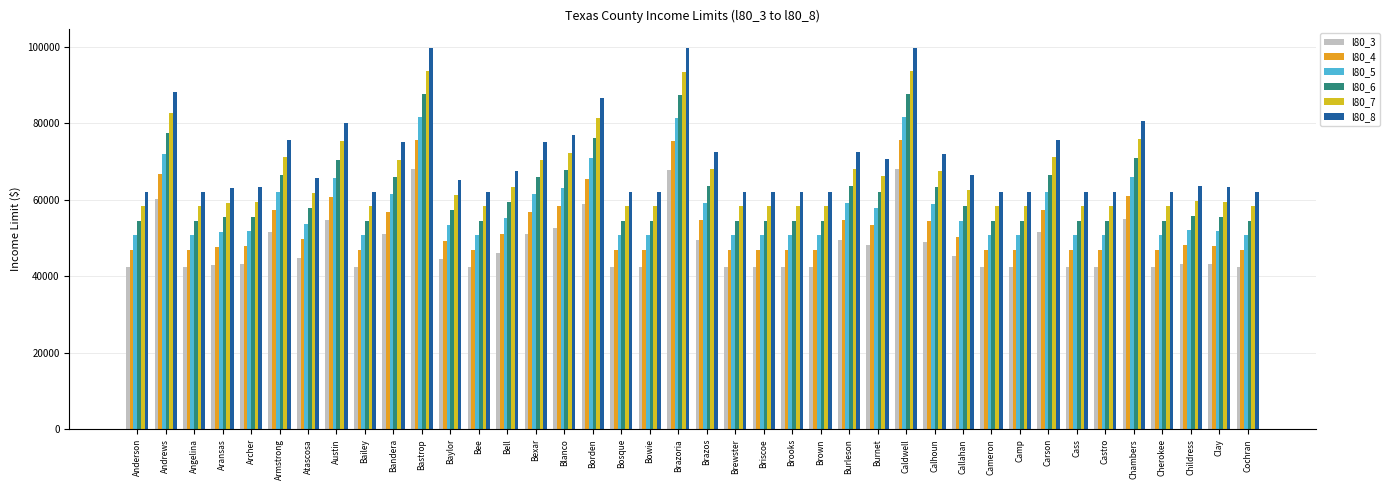

Count the number of data series in this chart.

6